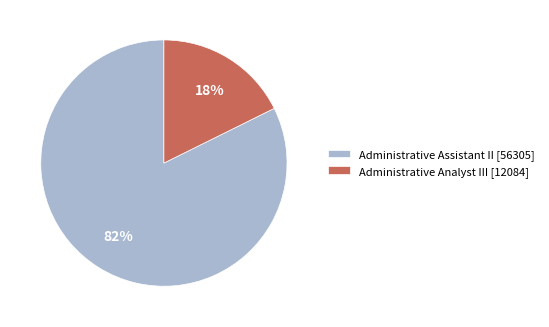

Which slice is the largest?

Administrative Assistant II